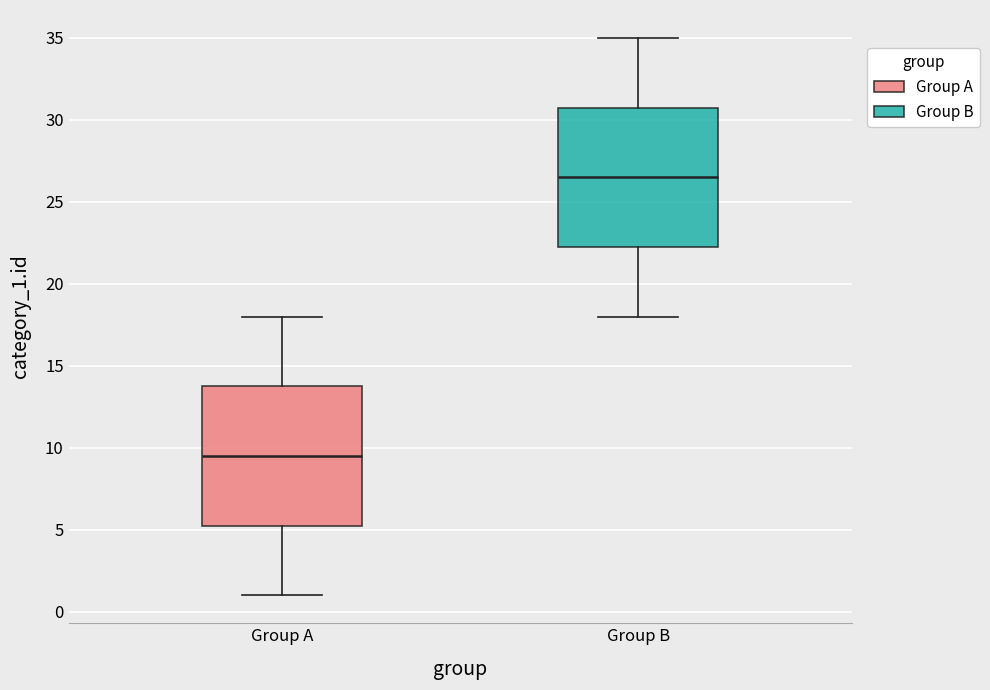

Where does the median line of the box for Group B sit on the y-axis? The values are not printed on the chart, so give them approximately, as read against the axis.

26.5